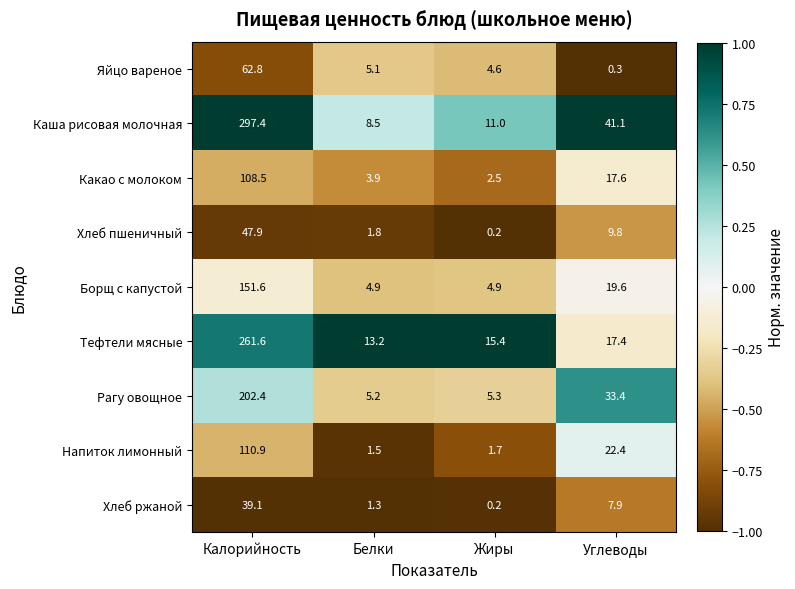

At which category is the sum across all series the highest?

Калорийность